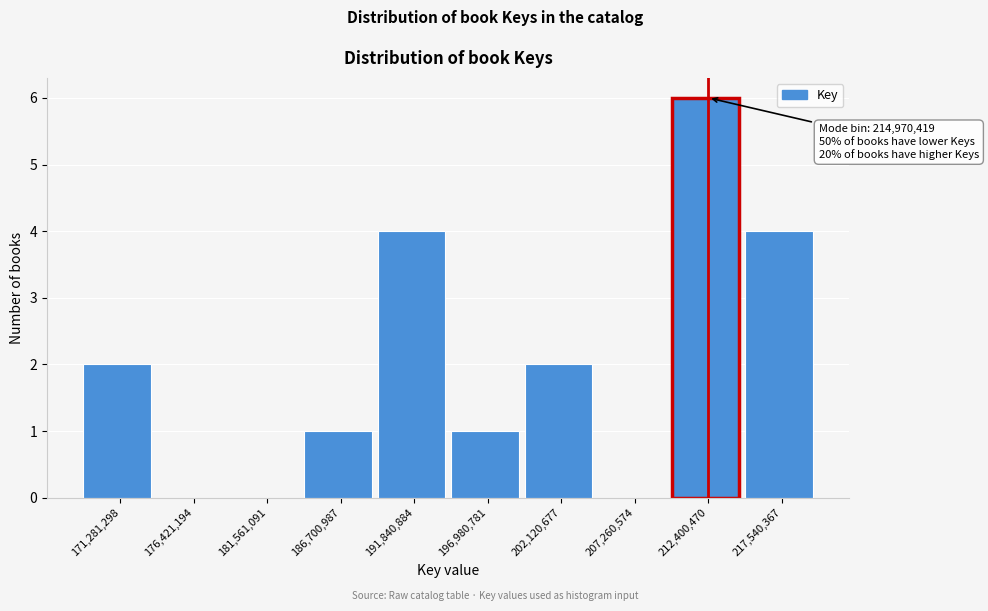

Reading left to right, list all the values displayed in this chart.

171,281,298=2	176,421,194=0	181,561,091=0	186,700,987=1	191,840,884=4	196,980,781=1	202,120,677=2	207,260,574=0	212,400,470=6	217,540,367=4